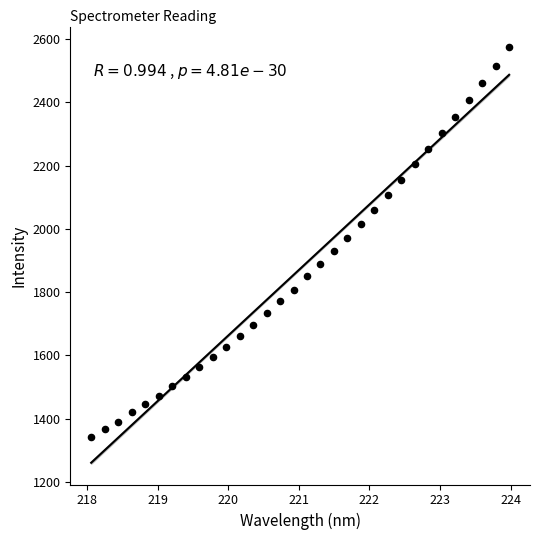

What is the range of Y values (max minus min)?

1232.6